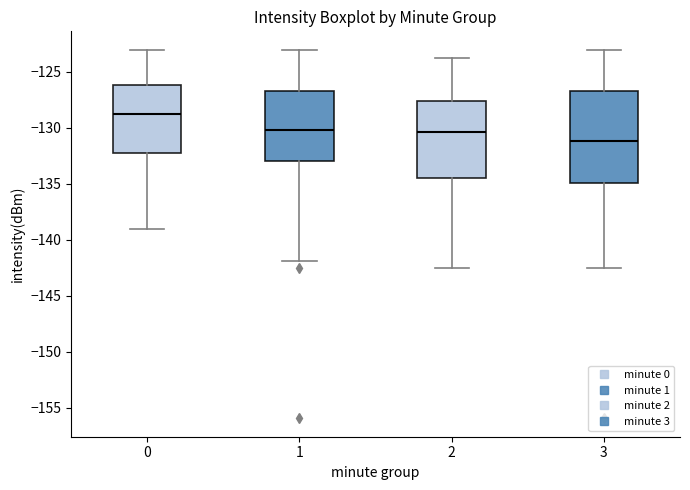

Which box's median line is the highest?

0